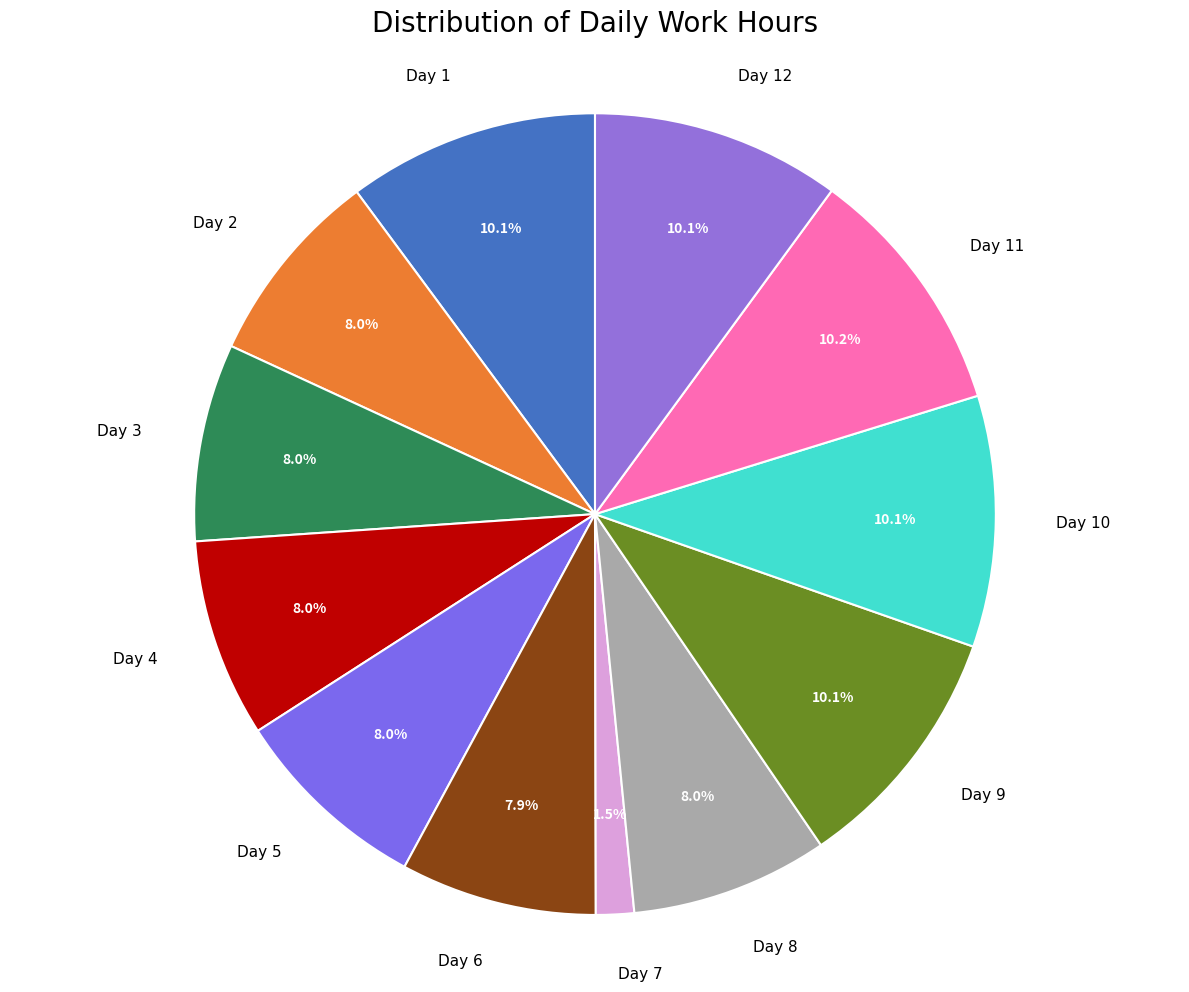

Count the number of slices in the pie.

12